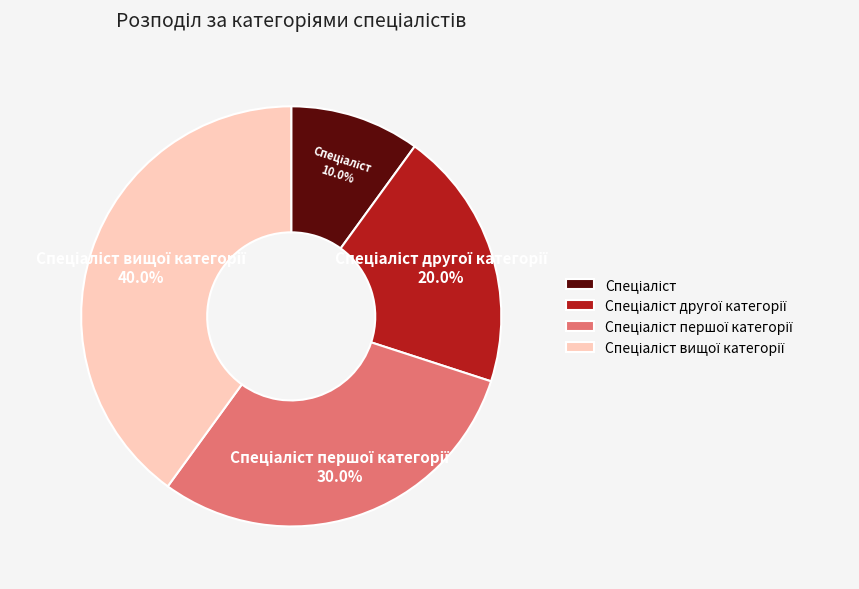

Is there a majority slice in this chart?

No